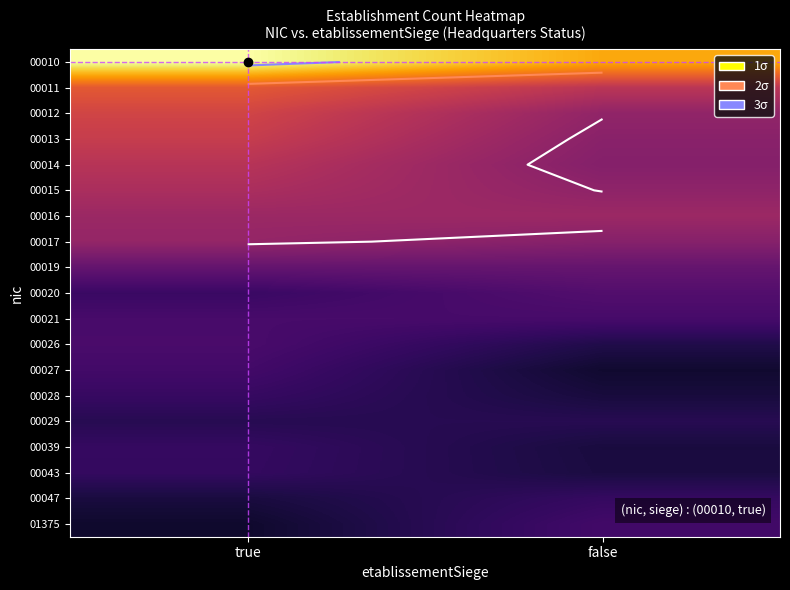

How many distinct data groups are displayed?

19